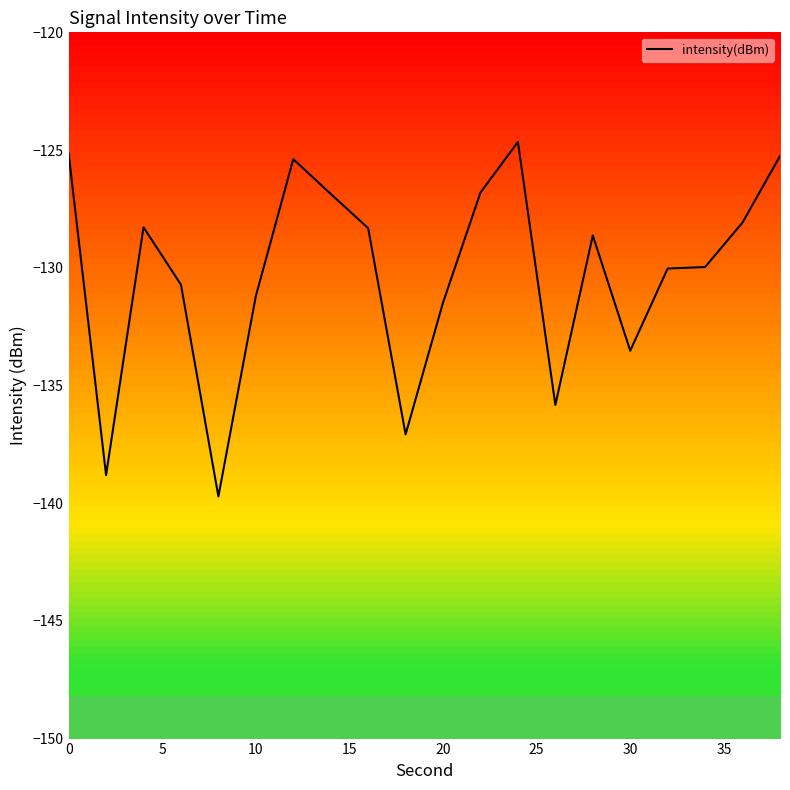

What is the greatest value displayed?

-124.7